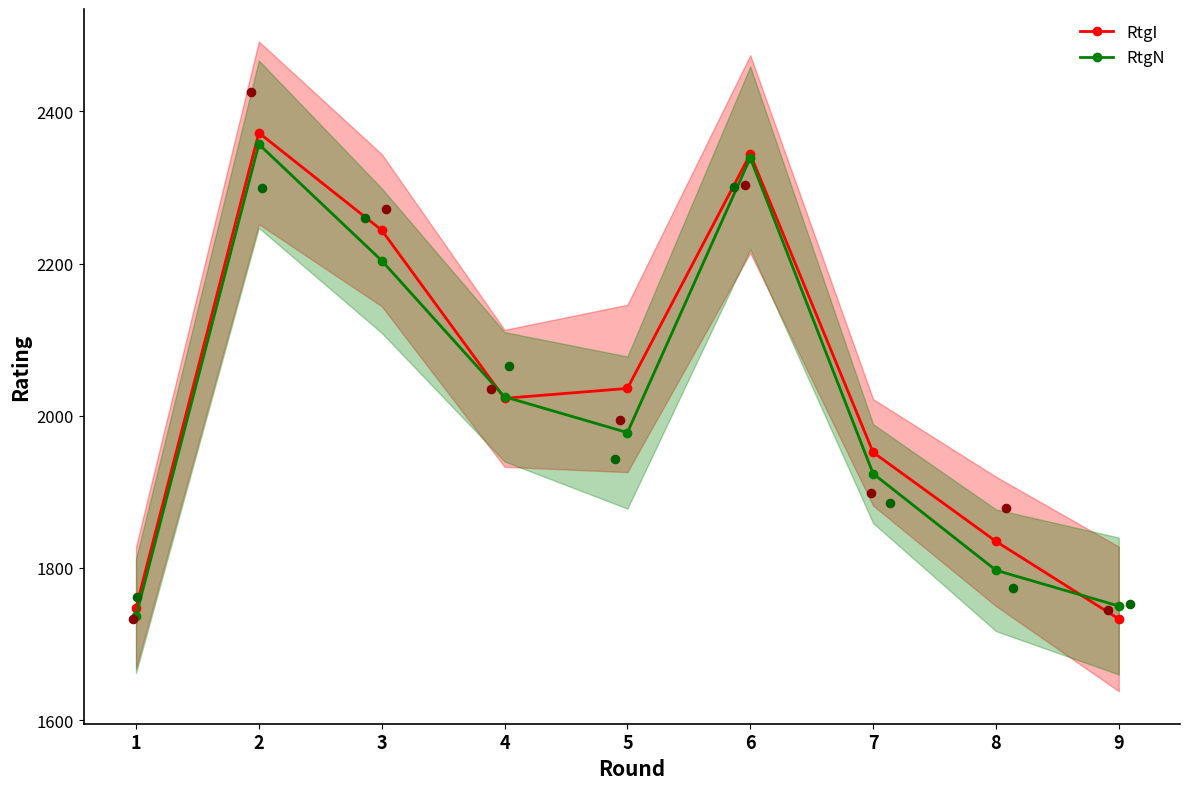

Which series contains the highest Y value?

RtgI